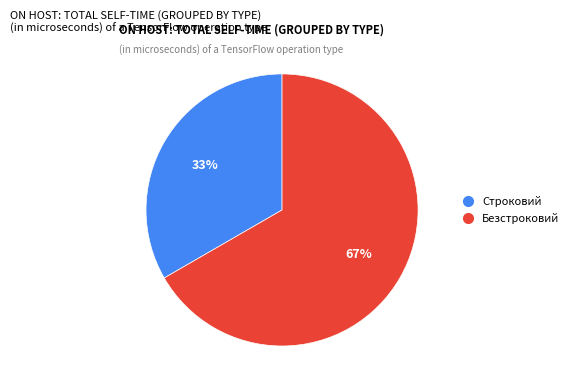

Is it true that Строковий is 33% of the pie?

True